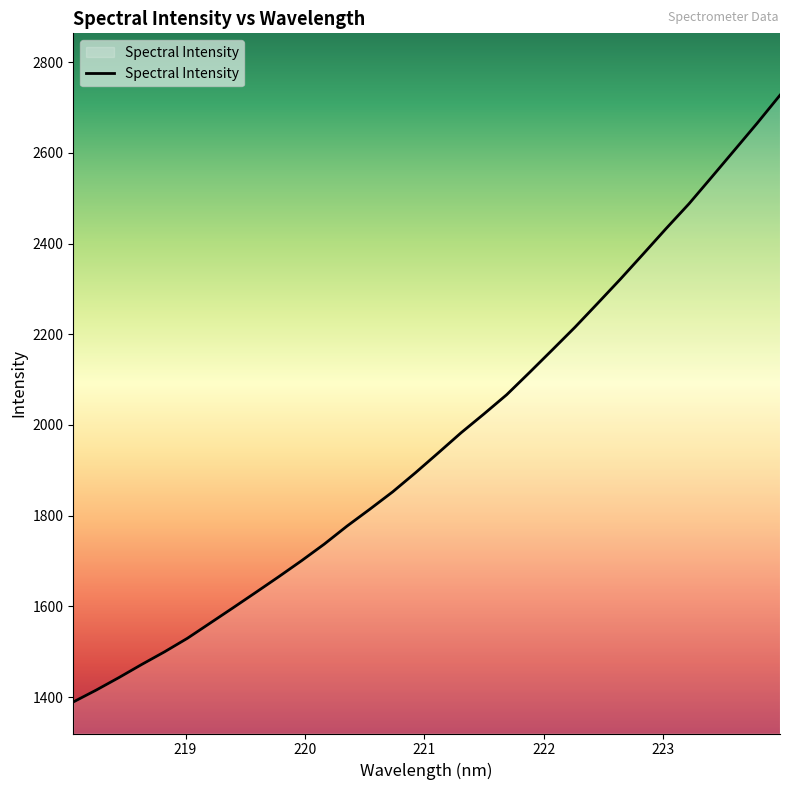

What is the difference between the maximum and minimum values?

1337.4